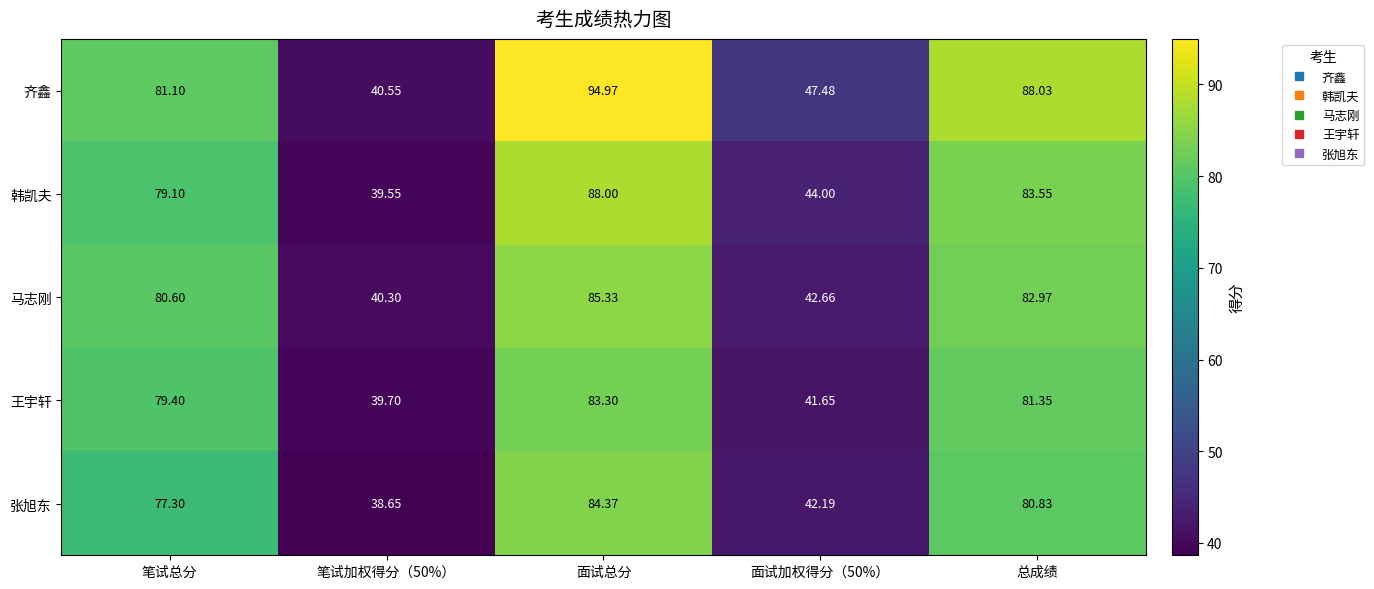

Count the number of categories in the chart.

5